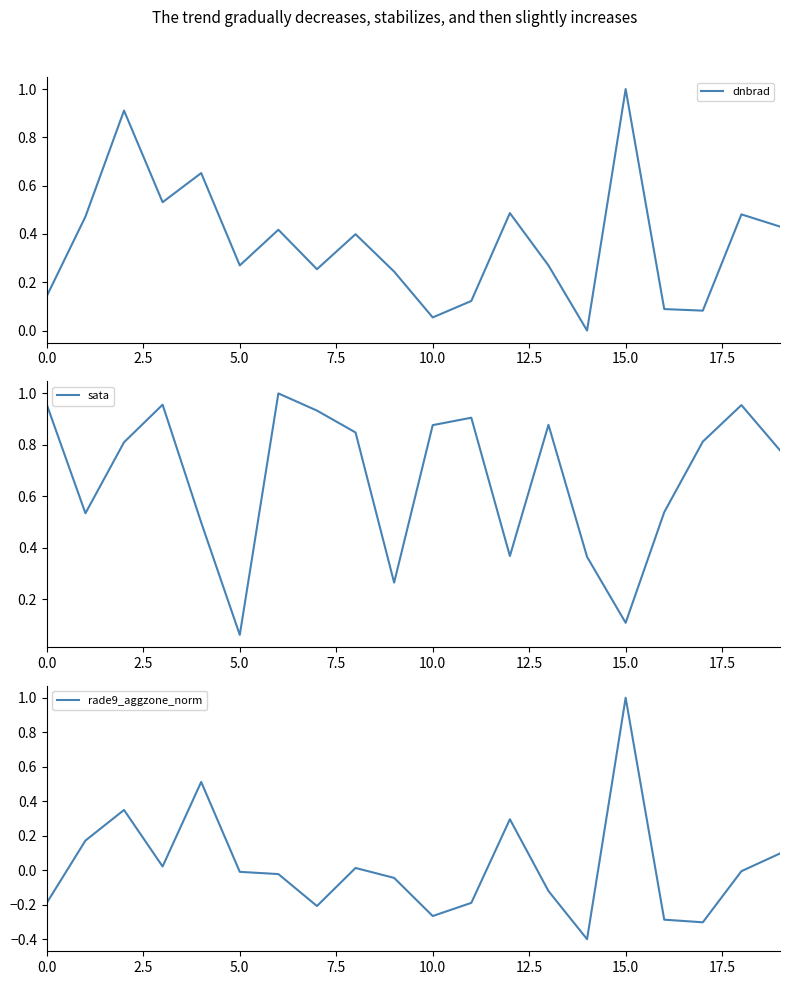

Reading left to right, what are all the values shown in this chart?

dnbrad: 0.1	0.5	0.9	0.5	0.7	0.3	0.4	0.3	0.4	0.2	0.1	0.1	0.5	0.3	0.0	1.0	0.1	0.1	0.5	0.4
sata: 1.0	0.5	0.8	1.0	0.5	0.1	1.0	0.9	0.8	0.3	0.9	0.9	0.4	0.9	0.4	0.1	0.5	0.8	1.0	0.8
rade9_aggzone_norm: -0.2	0.2	0.3	0.0	0.5	-0.0	-0.0	-0.2	0.0	-0.0	-0.3	-0.2	0.3	-0.1	-0.4	1.0	-0.3	-0.3	-0.0	0.1